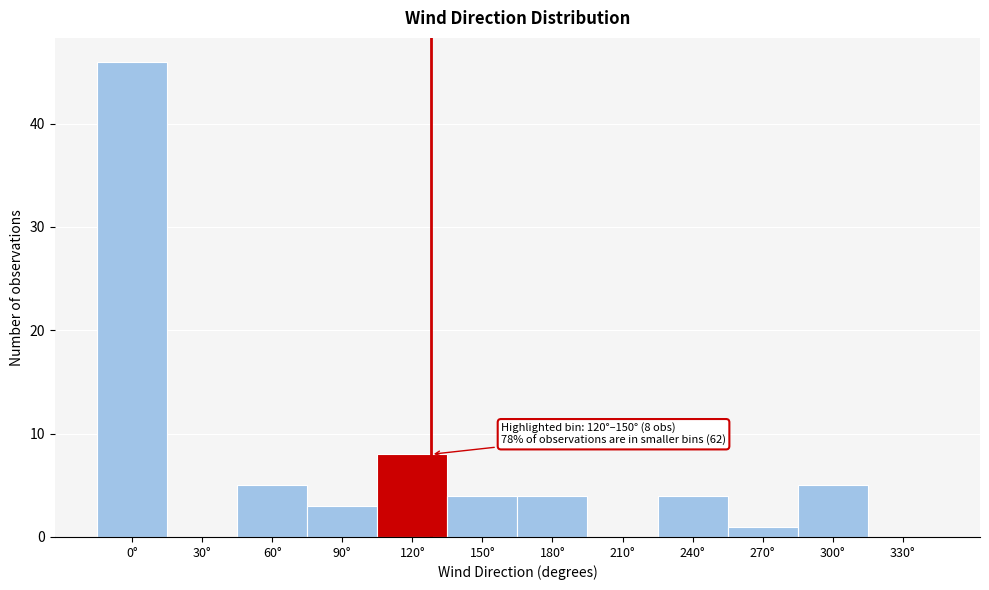

Reading right to left, extract all data points from this chart.

330°=0	300°=5	270°=1	240°=4	210°=0	180°=4	150°=4	120°=8	90°=3	60°=5	30°=0	0°=46